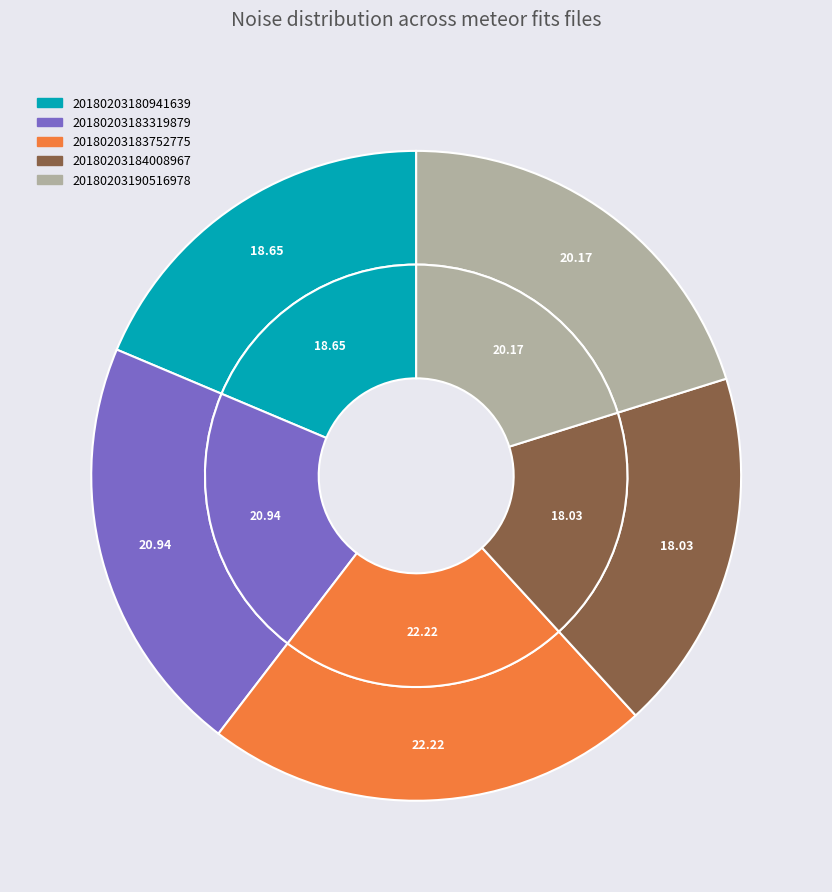

What is the smallest slice in the pie chart?

20180203184008967